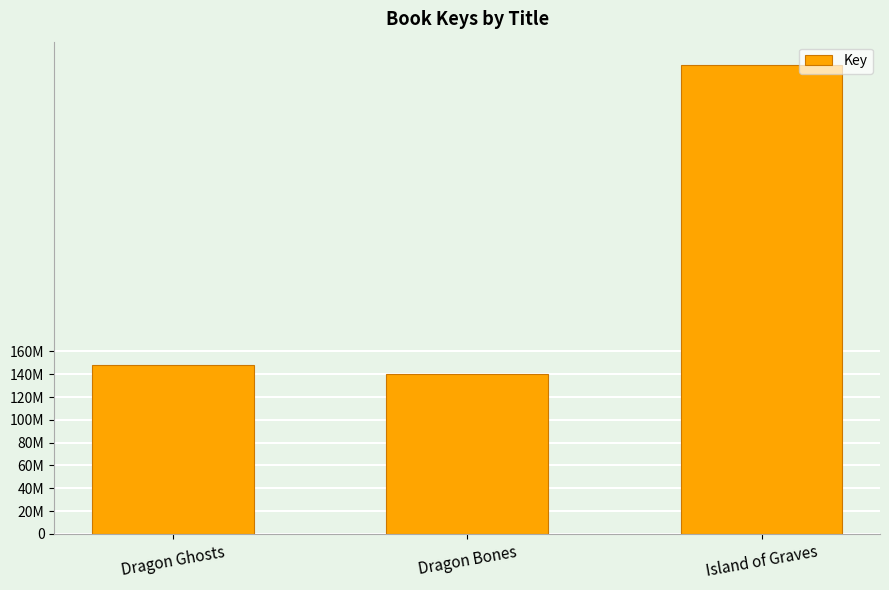

Read the value at Dragon Ghosts.

148026728